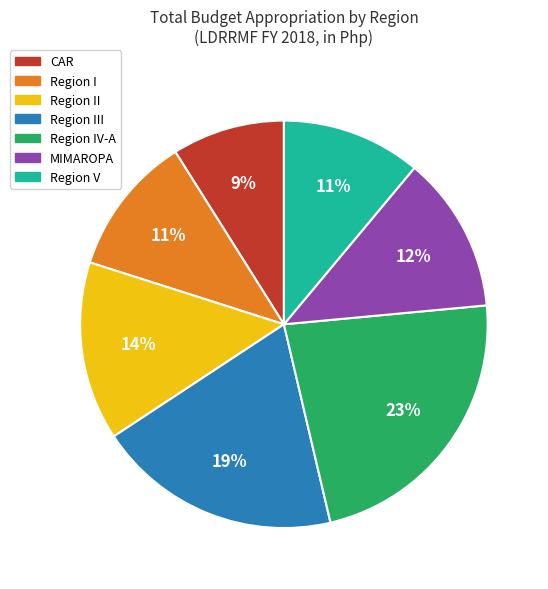

Does any single category account for the majority?

No